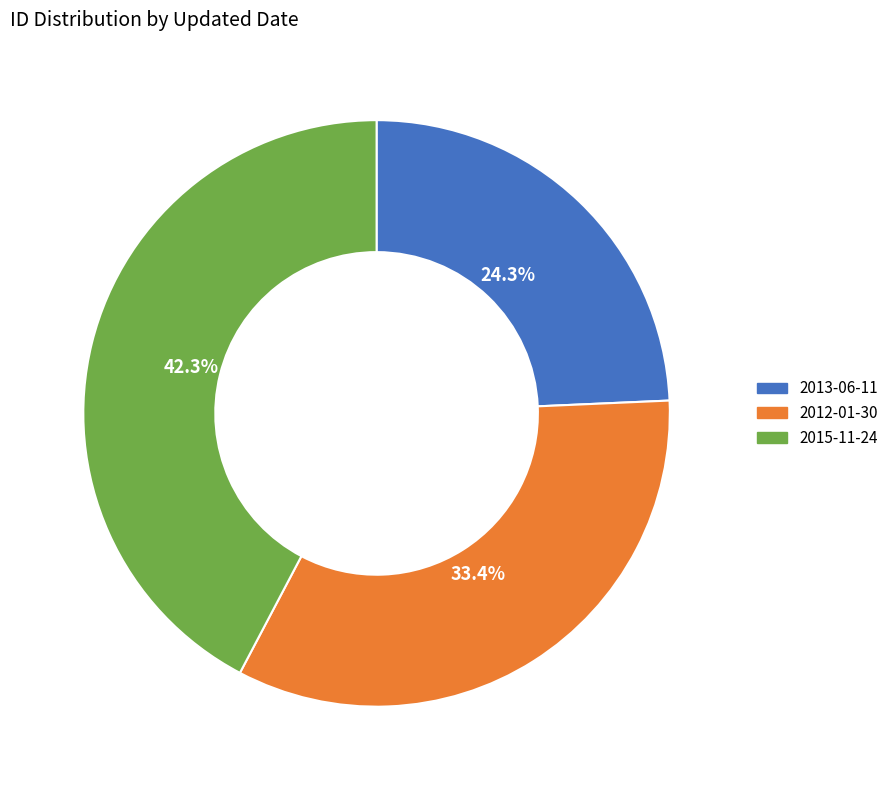

To the nearest percent, what is the difference between the largest and smallest slice percentages?

18%